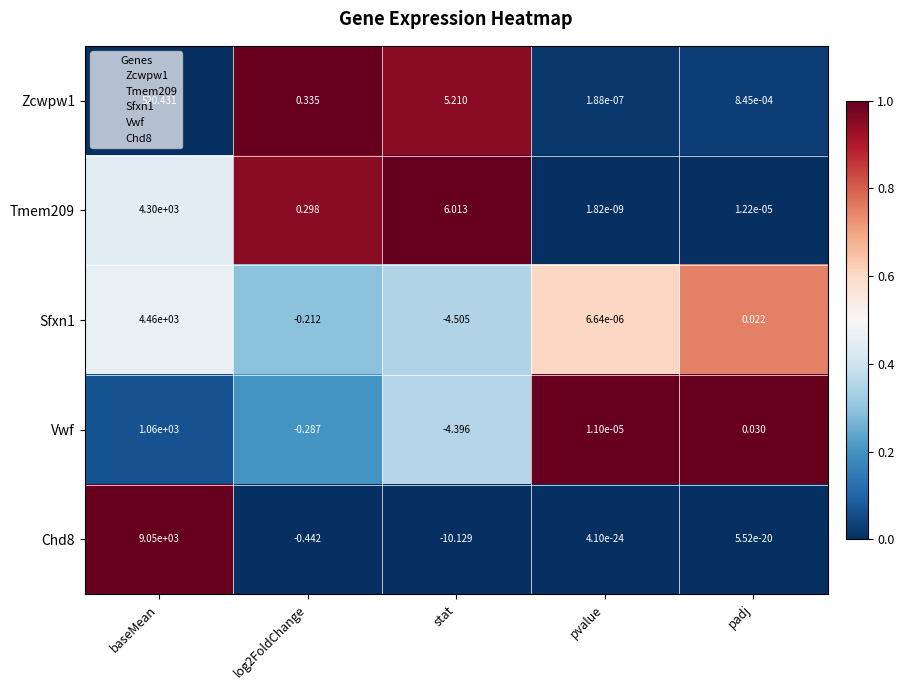

Between pvalue and padj, which series saw the biggest shift?

Vwf